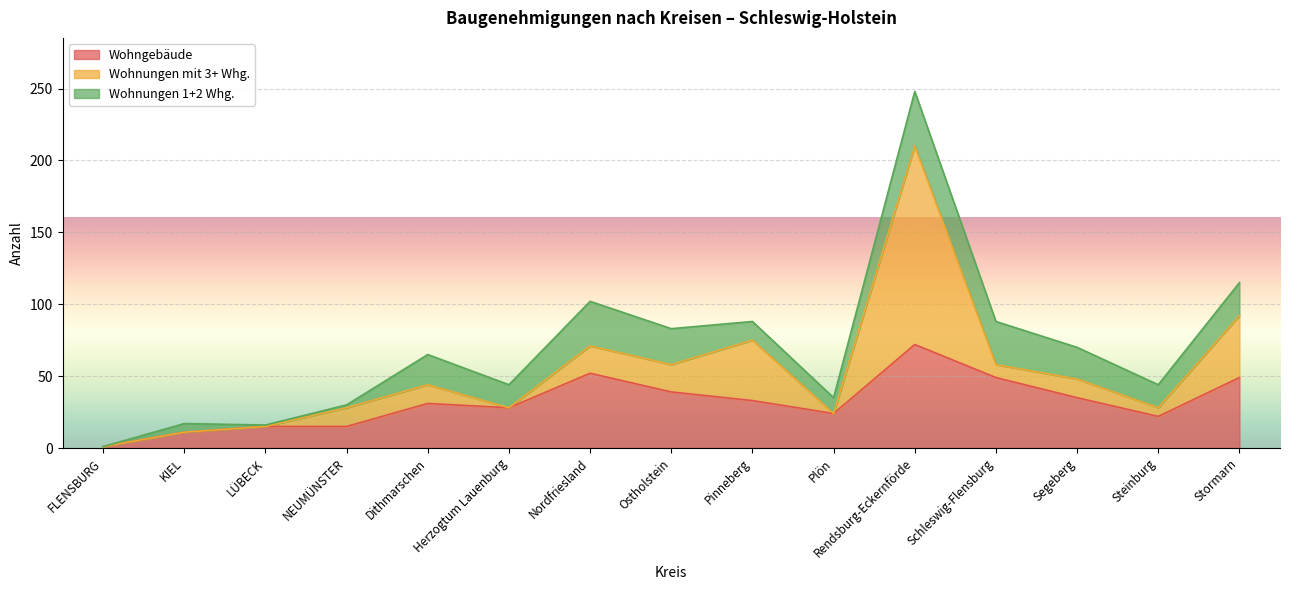

How many times do Wohngebäude and Wohnungen mit 3+ Whg. cross each other?

4